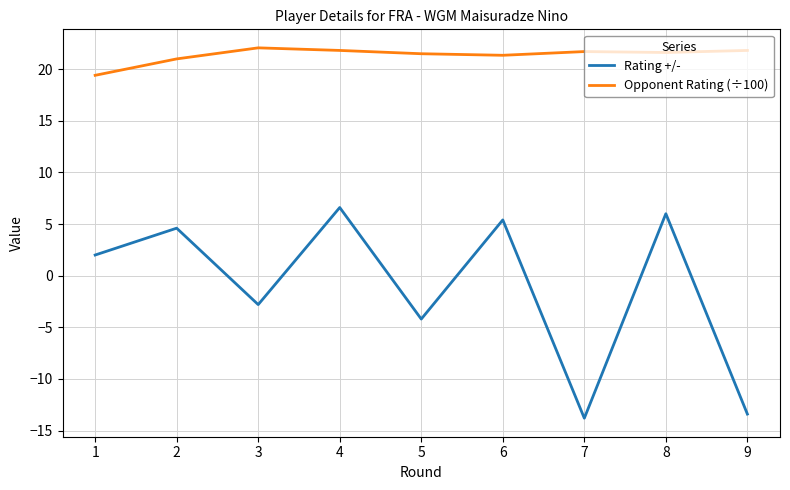

Which series changed the most between 1 and 2?

Rating +/-